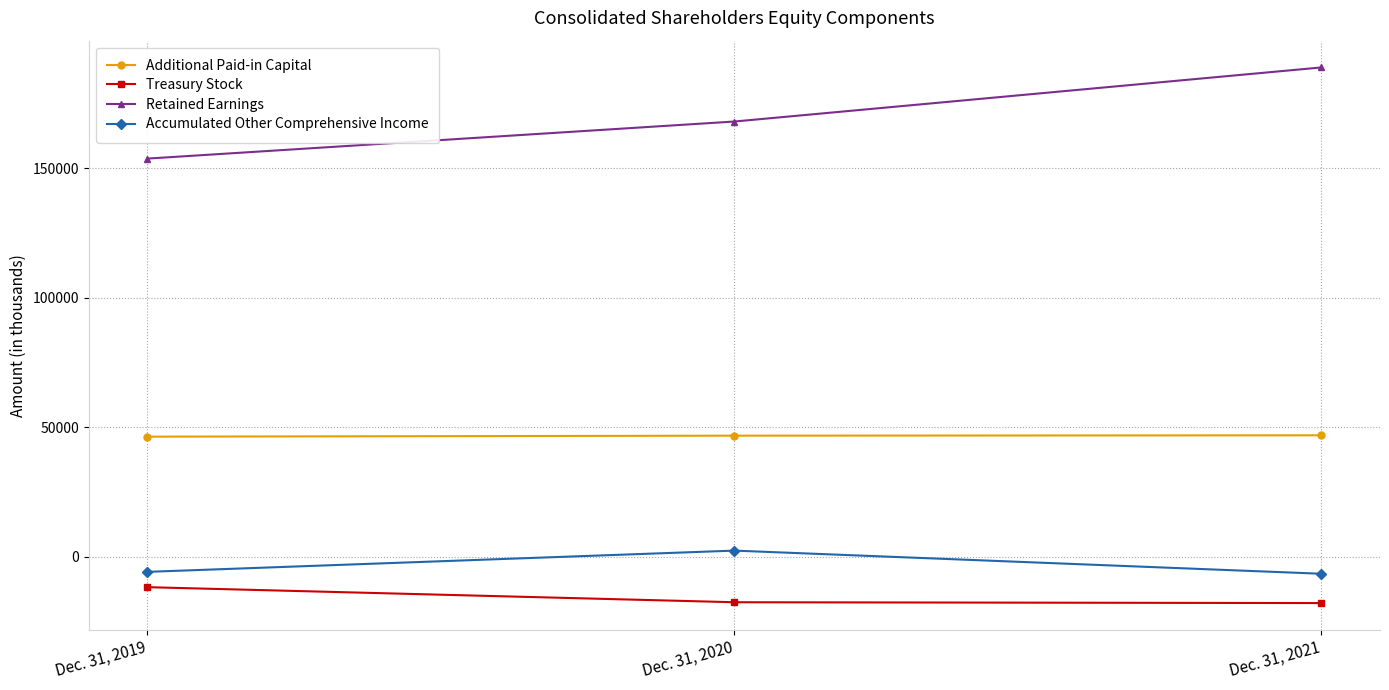

Does the chart have visible grid lines?

Yes